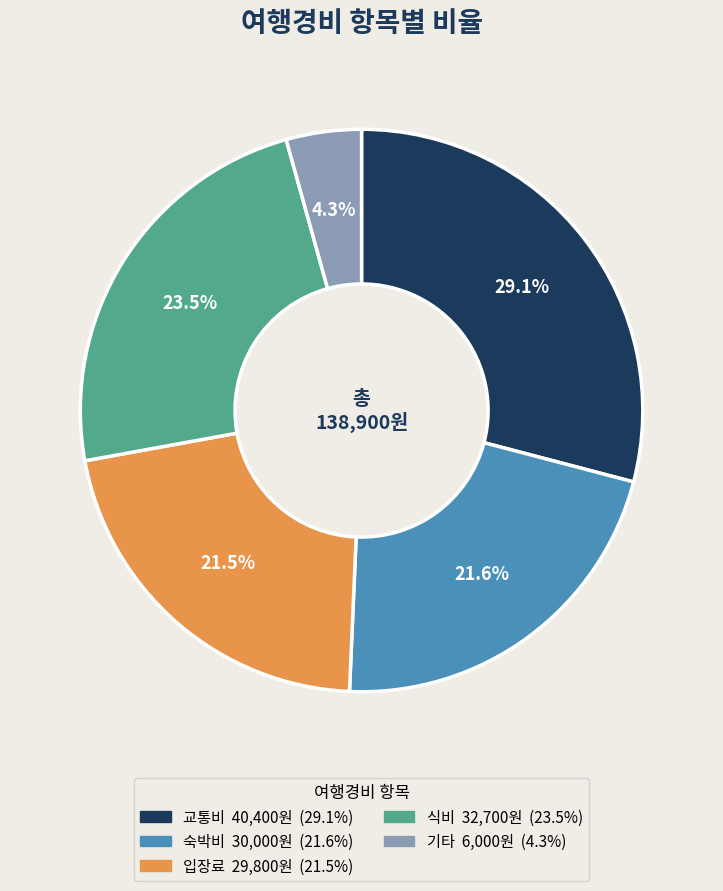

Which slice is the smallest?

기타